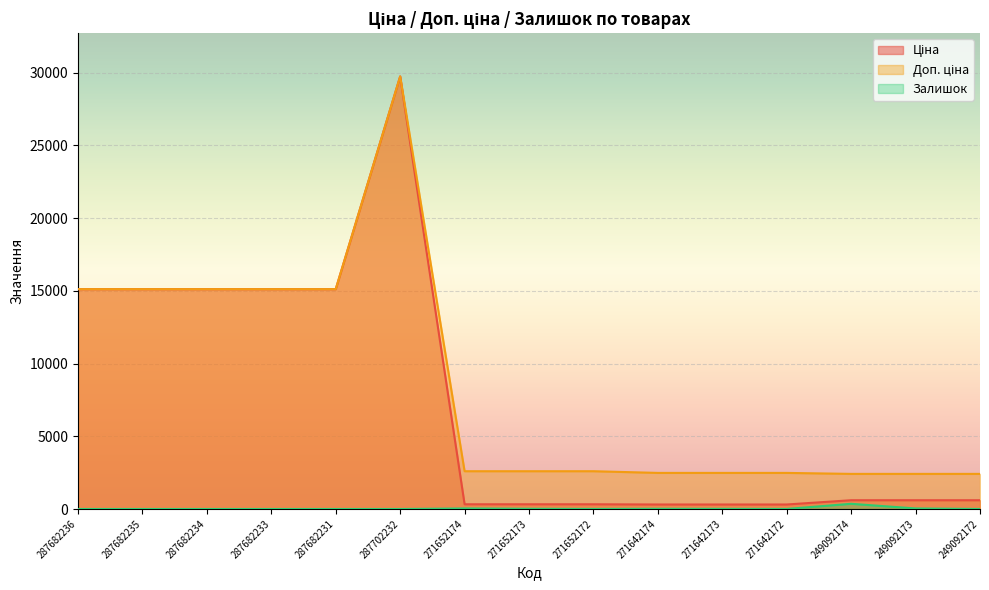

Reading left to right, list all the values displayed in this chart.

Ціна: 15120.0	15120.0	15120.0	15120.0	15120.0	29747.2	324.8	324.8	324.8	310.3	310.3	310.3	603.7	603.7	603.7
Доп. ціна: 15120.0	15120.0	15120.0	15120.0	15120.0	29747.2	2598.3	2598.3	2598.3	2482.4	2482.4	2482.4	2414.8	2414.8	2414.8
Залишок: 0.0	0.0	0.0	0.0	0.0	0.0	37.0	15.0	4.0	14.0	10.0	4.0	358.0	38.0	1.0